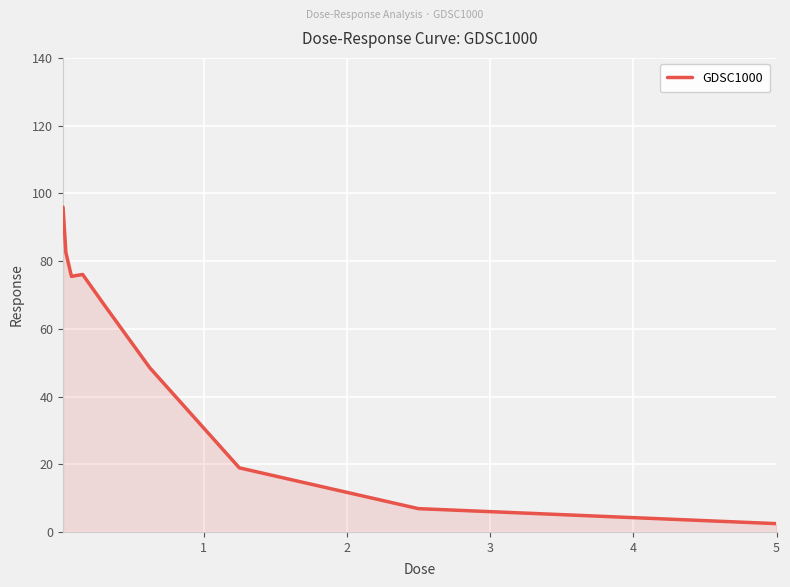

What is the maximum value shown in the chart?

95.9